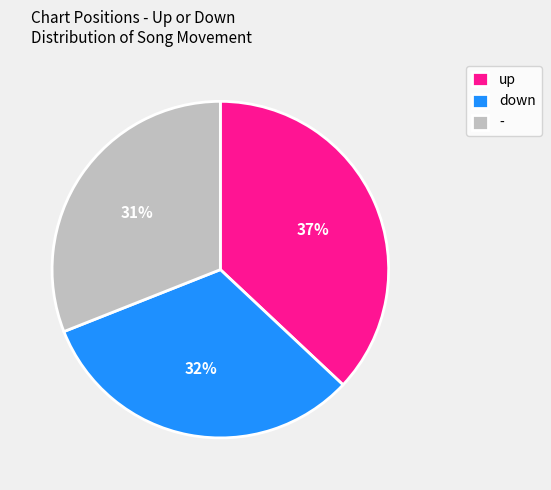

To the nearest percent, what is the average slice percentage?

33%